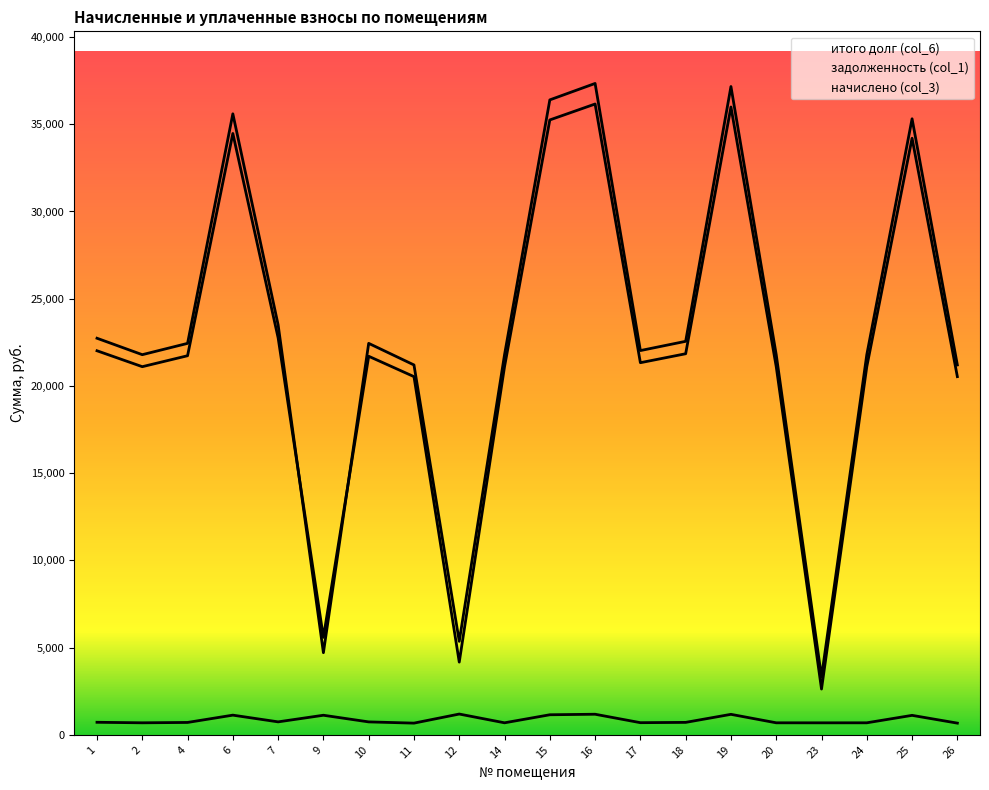

Where is the first local minimum for итого долг (col_6)?

2